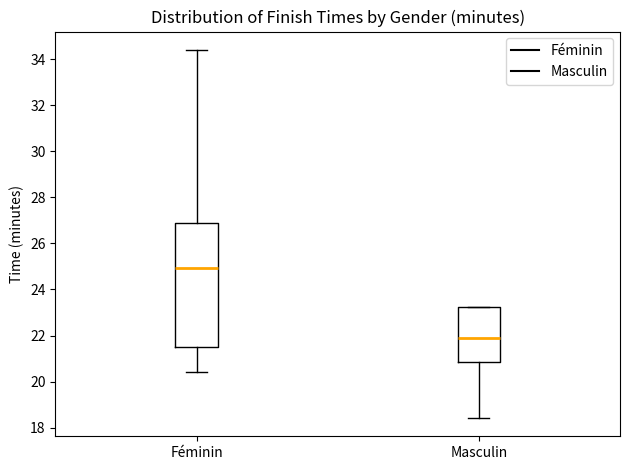

Comparing the boxes themselves (not the whiskers), which one is the tallest?

Féminin